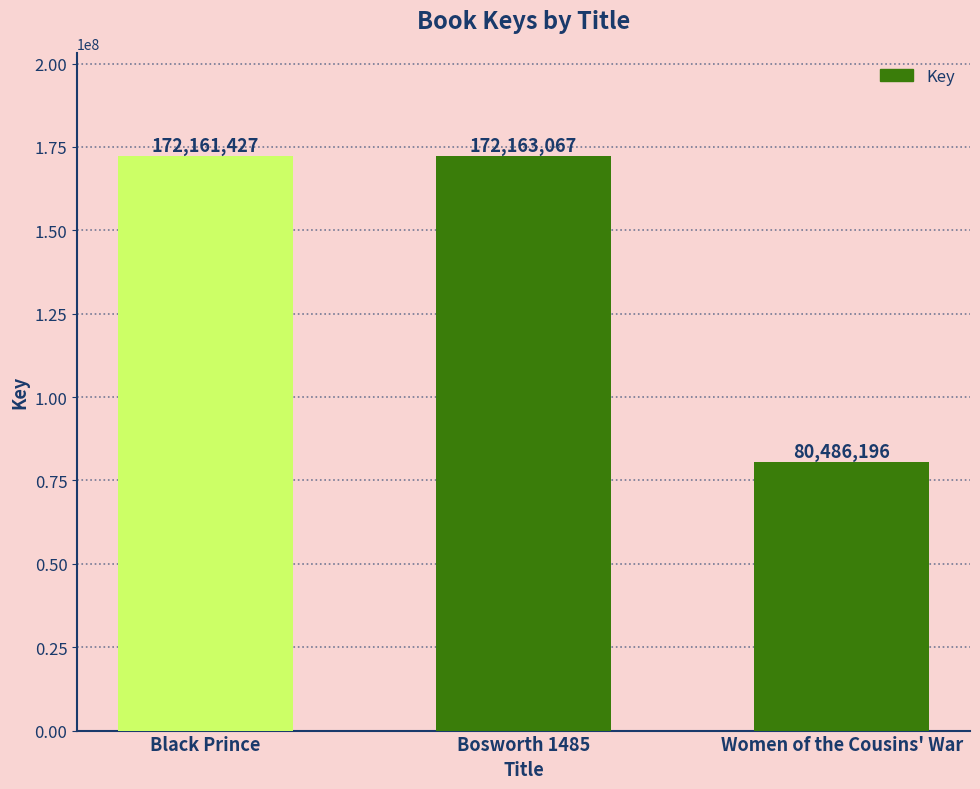

Reading left to right, extract all data points from this chart.

172161427	172163067	80486196